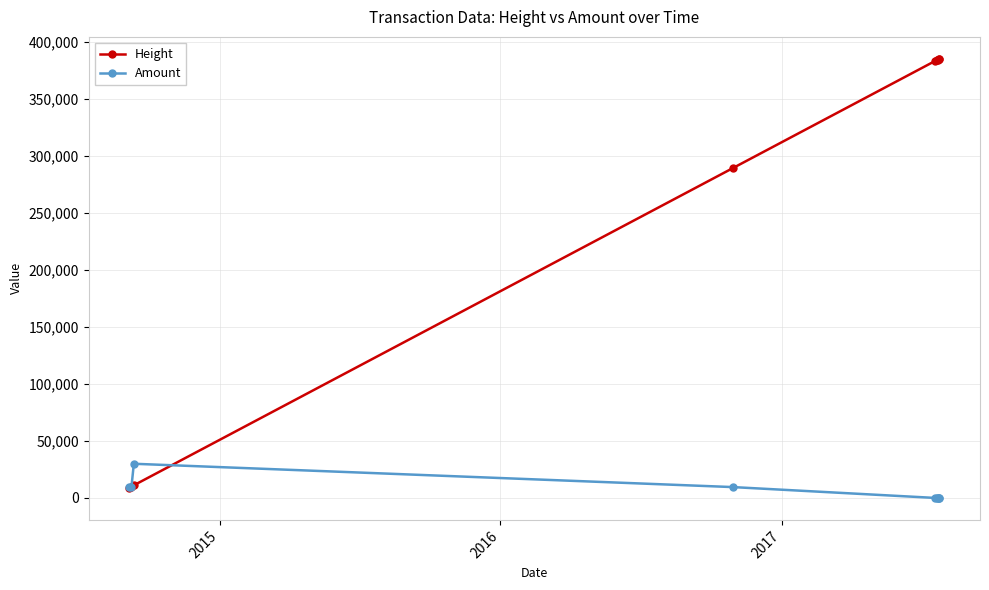

True or false: Amount and Height intersect in this chart.

True